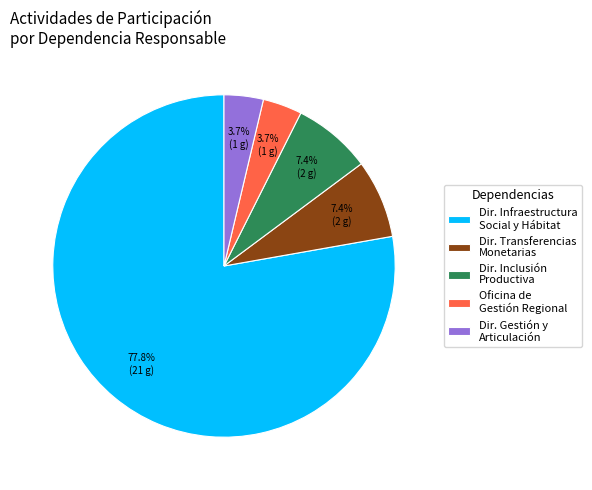

To the nearest percent, what portion does Oficina de Gestión Regional represent?

4%